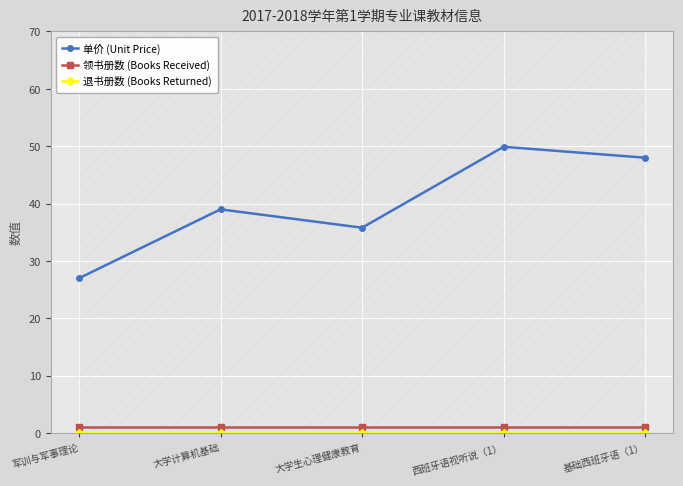

What are all the series names shown in the legend?

单价 (Unit Price), 领书册数 (Books Received), 退书册数 (Books Returned)